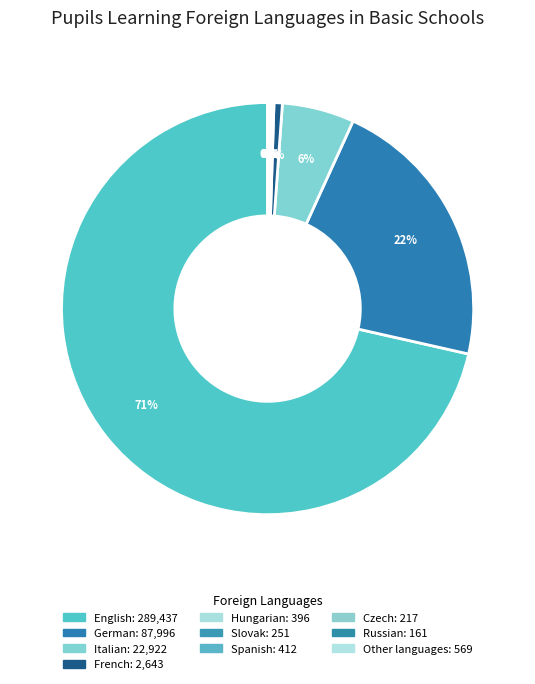

The Czech slice represents 0% of the pie. True or false?

True